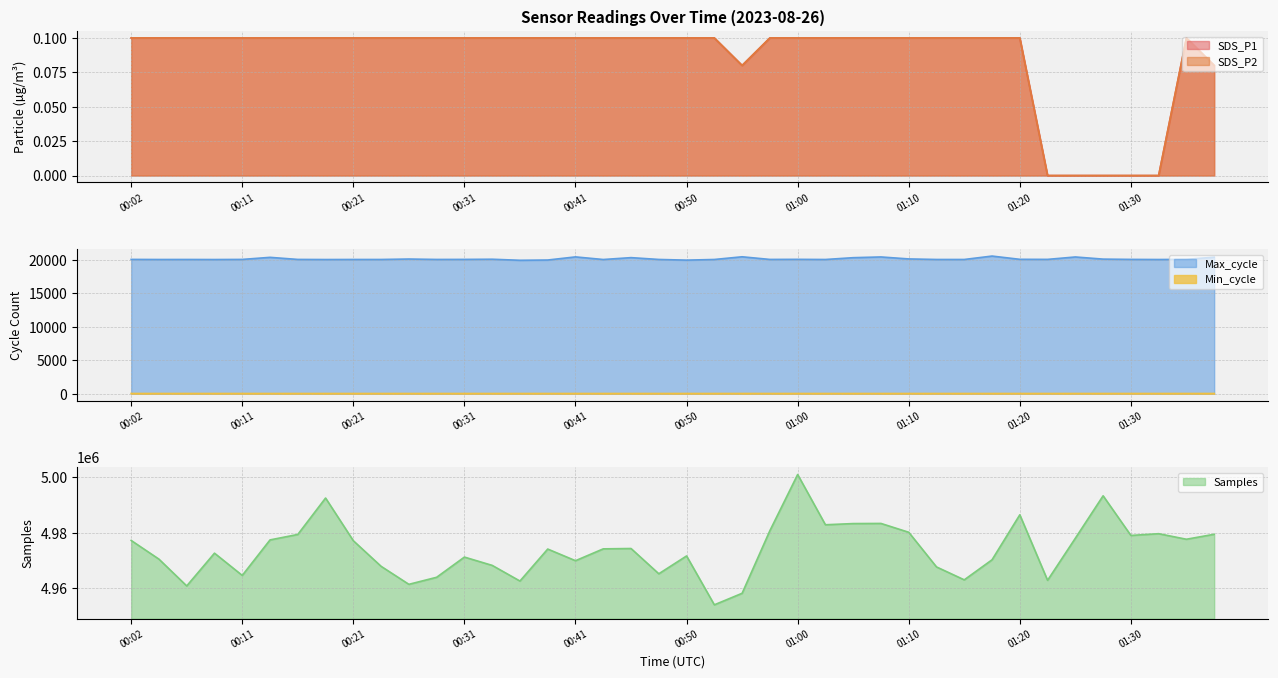

True or false: Max_cycle and Min_cycle cross at least once.

False